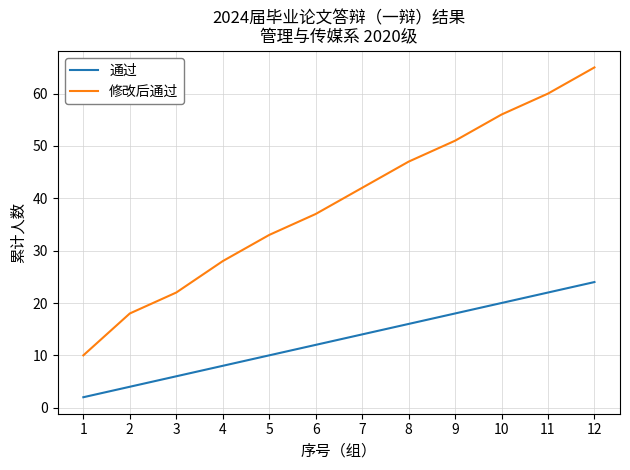

True or false: 修改后通过 and 通过 intersect in this chart.

False